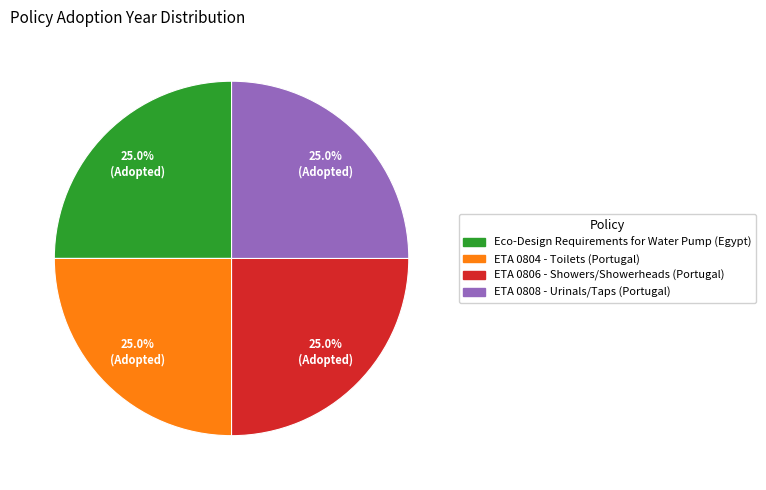

Does ETA 0806 - Showers/Showerheads (Portugal) account for over 50% of the chart?

No